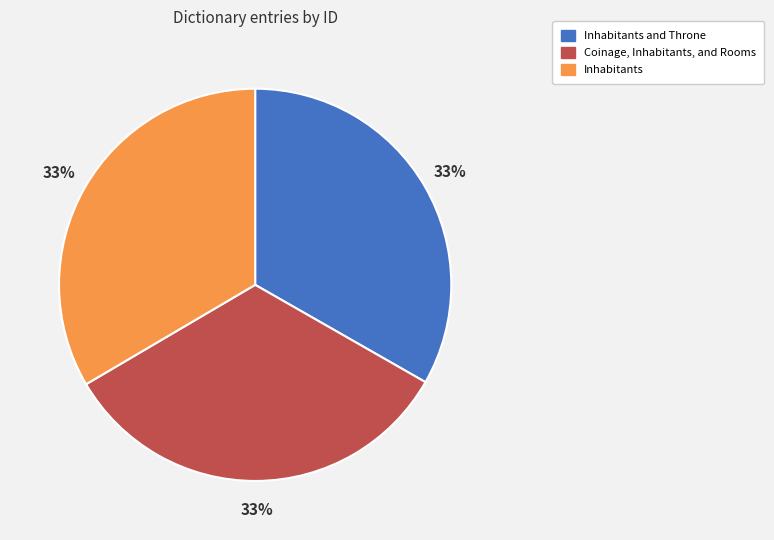

To the nearest percent, what percentage of the pie is Coinage, Inhabitants, and Rooms?

33%